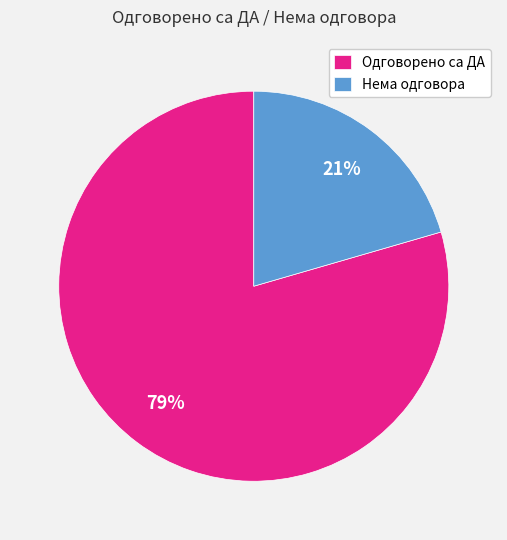

Count the number of slices in the pie.

2